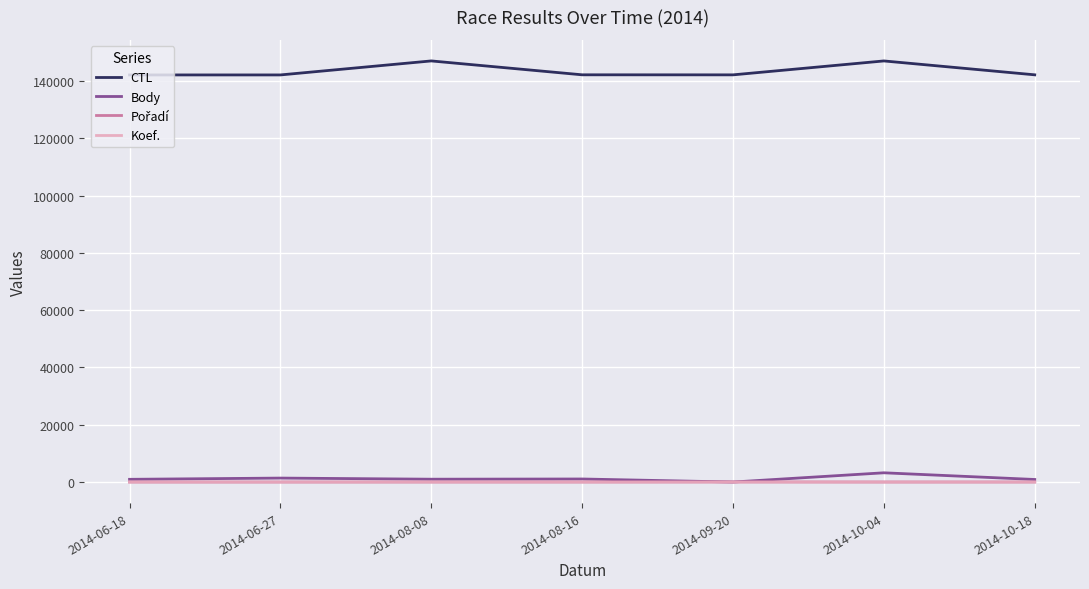

What is the maximum value shown in the chart?

147024